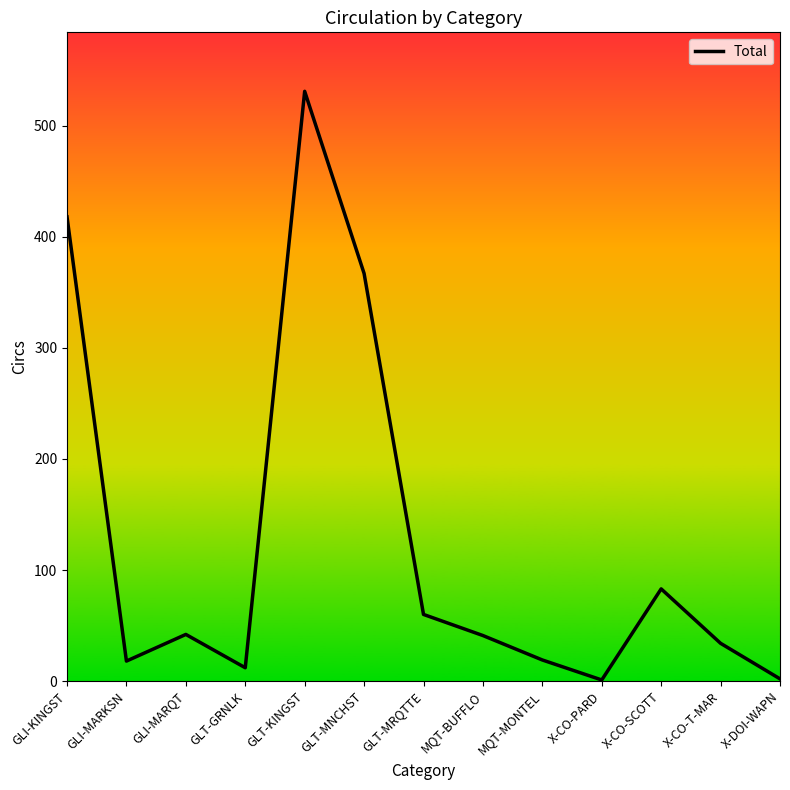

Is it true that the value at GLT-KINGST is 127?

False